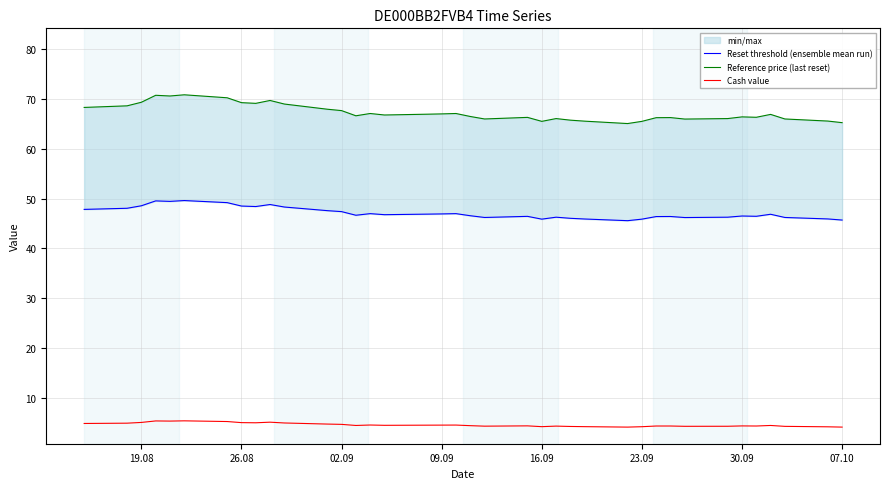

The Cash value series shows 4.2 at 16.09. True or false?

True